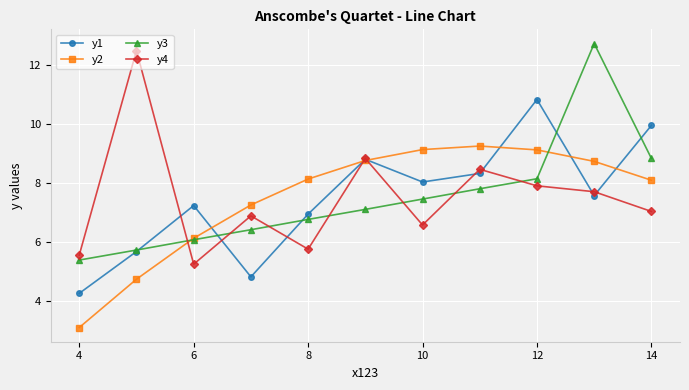

What is the value of the y4 point at the 9th from the left?

7.9